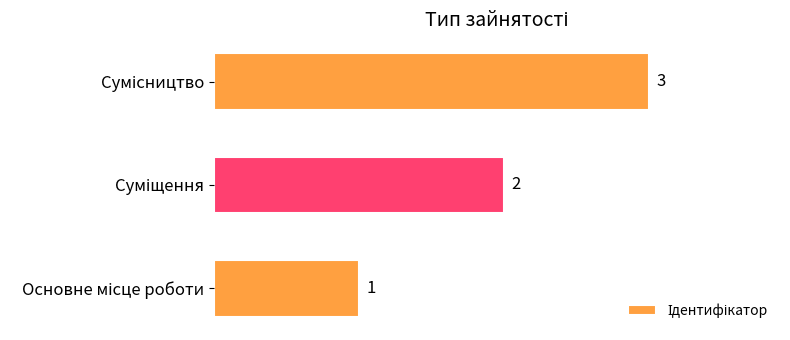

What is the greatest value displayed?

3